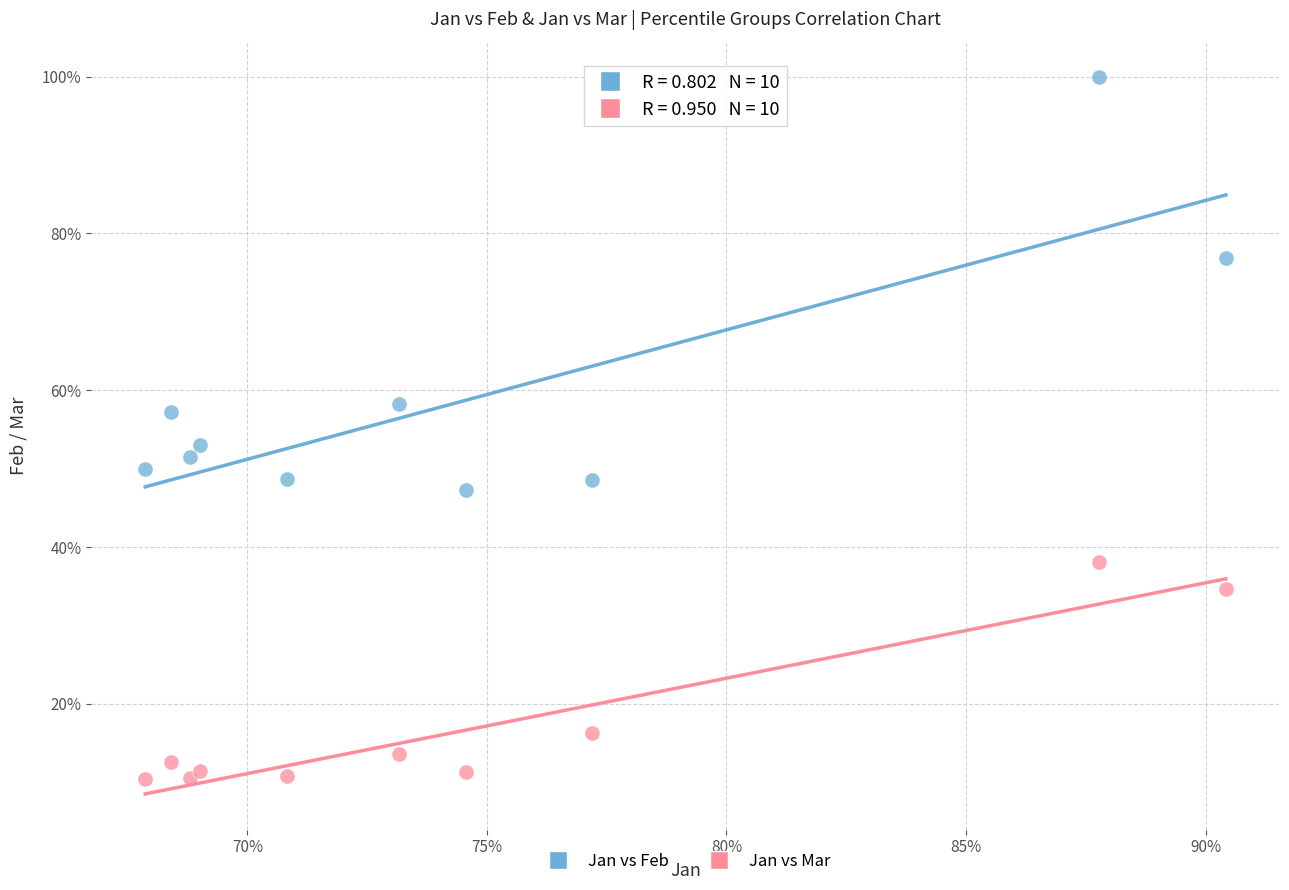

What are all the series names shown in the legend?

Jan vs Feb, Jan vs Mar